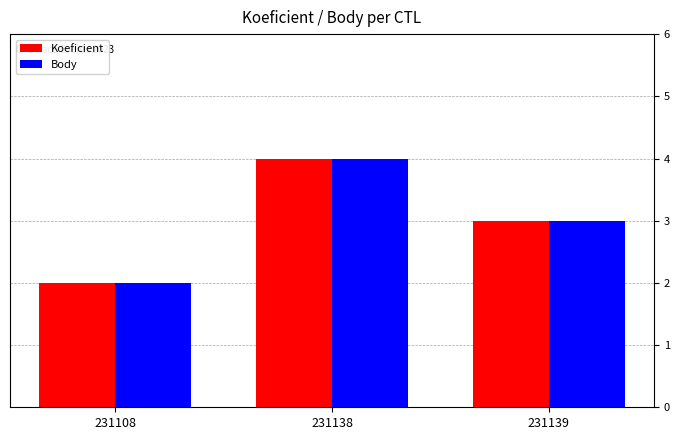

The Koeficient series shows 5 at 231139. True or false?

False